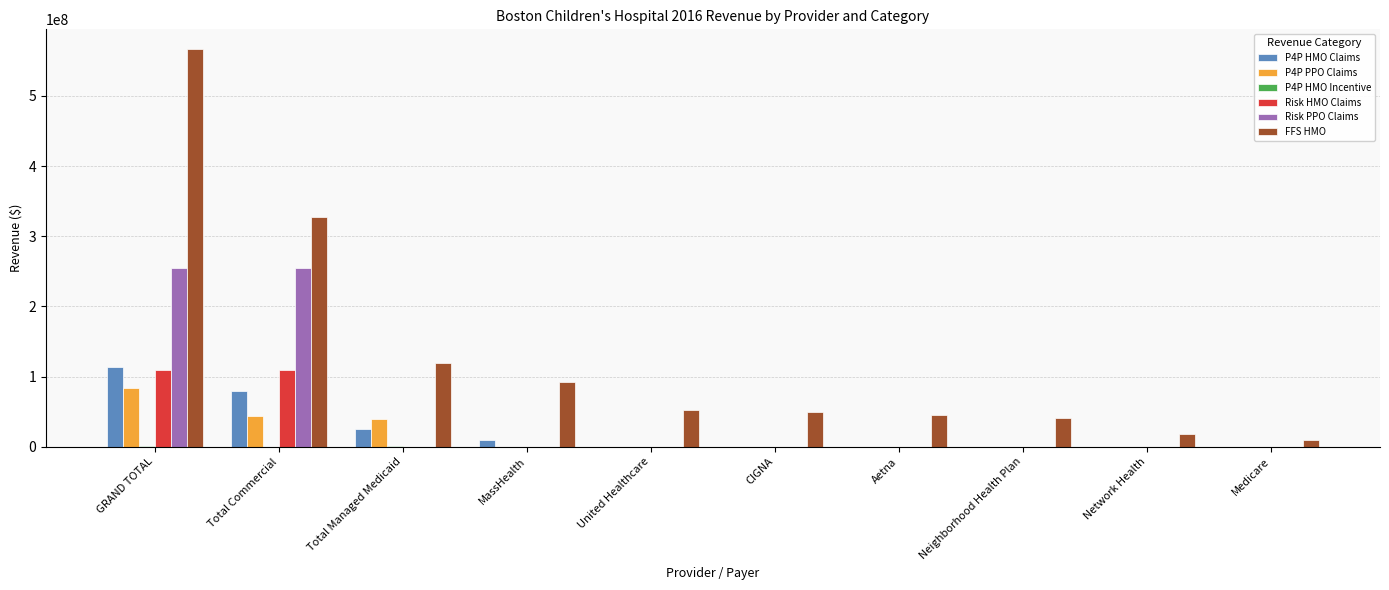

What is the difference between the P4P PPO Claims values at Network Health and Total Commercial?

44073677.1